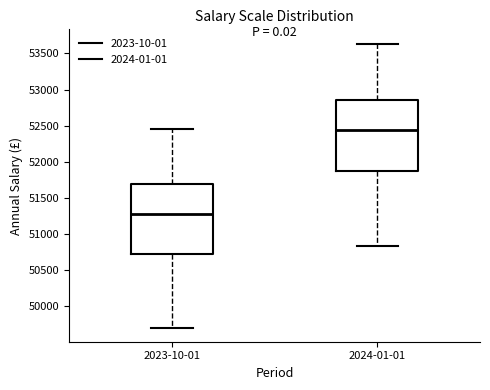

Where is the upper edge of the box for 2024-01-01 on the y-axis? The values are not printed on the chart, so give them approximately, as read against the axis.

52850